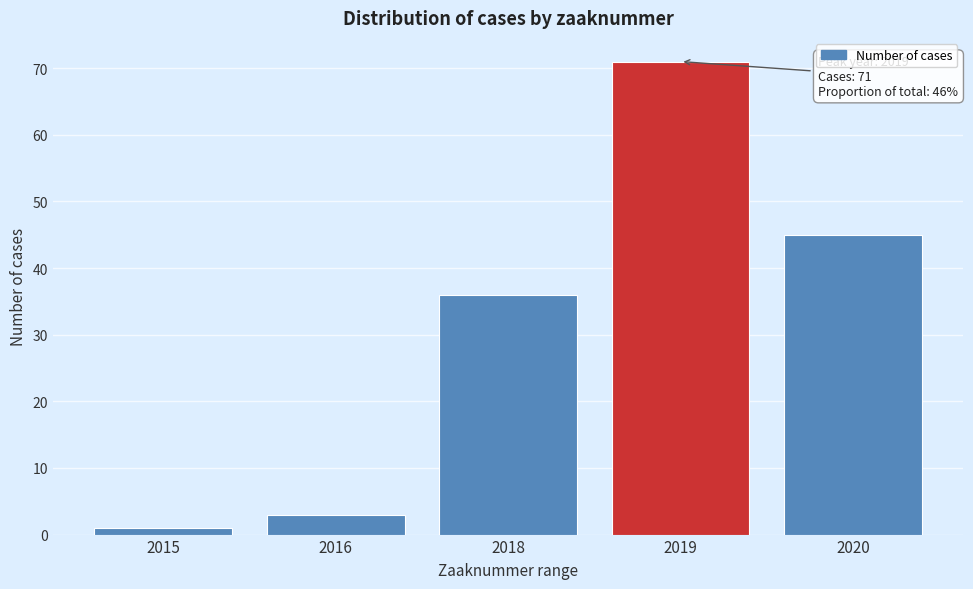

Reading right to left, transcribe all the data shown in this chart.

2020=45	2019=71	2018=36	2016=3	2015=1